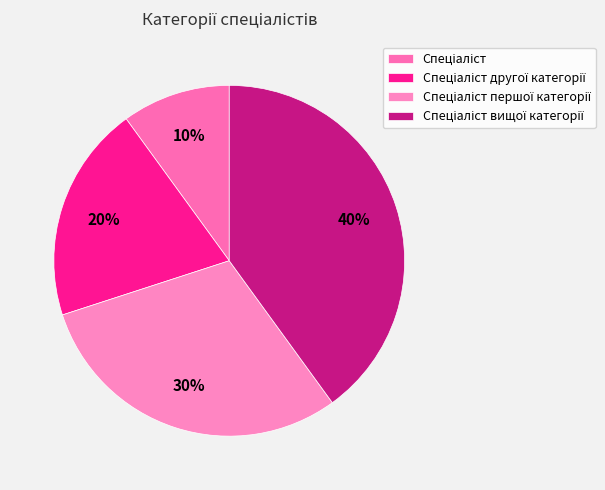

What is the ratio of the value at Спеціаліст першої категорії to the value at Спеціаліст другої категорії?

1.5